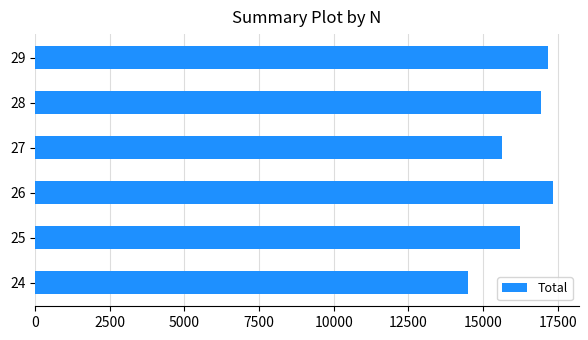

Reading top to bottom, what are all the values shown in this chart?

17172	16932	15628	17344	16234	14514